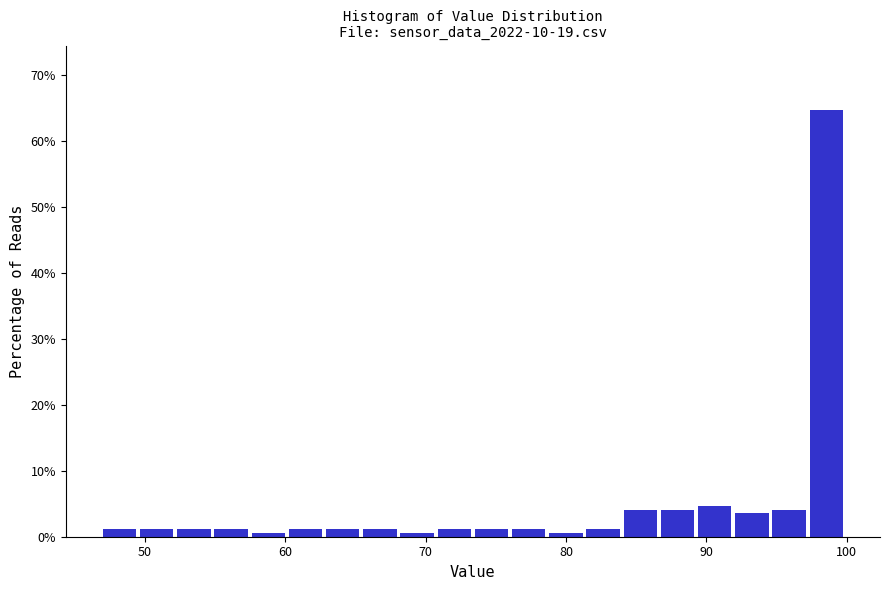

Read against the x-axis, roughly where is the centre of the tallest bar?

99